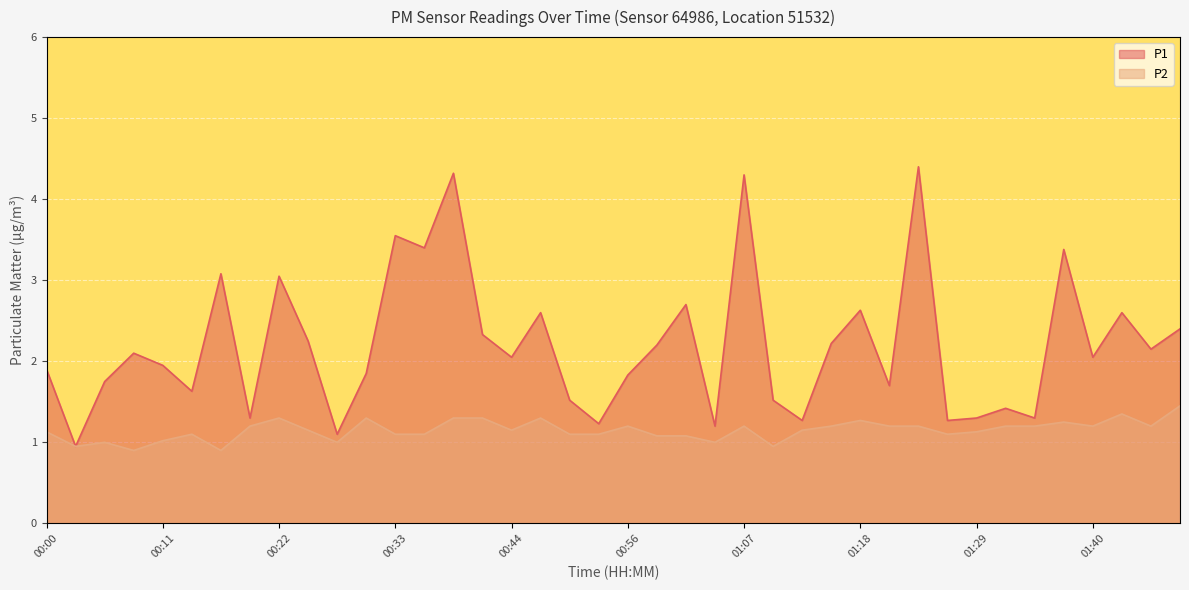

How many interior local valleys does the P1 series have?

14